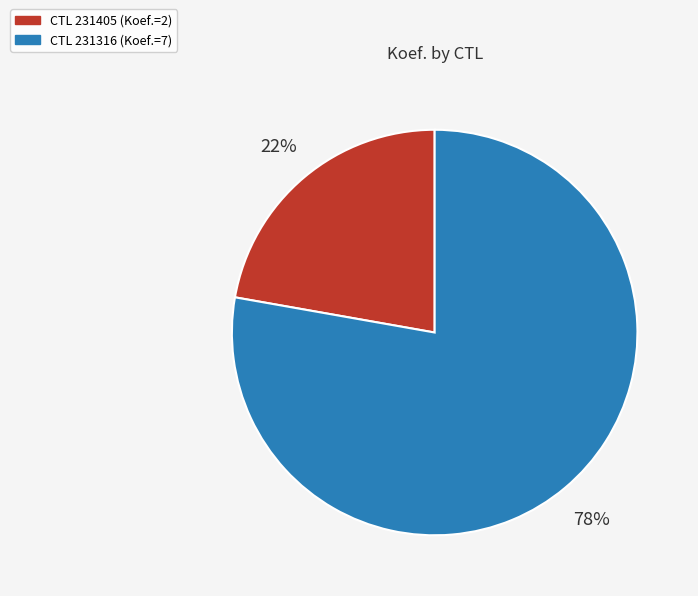

To the nearest percent, what is the average slice percentage?

50%